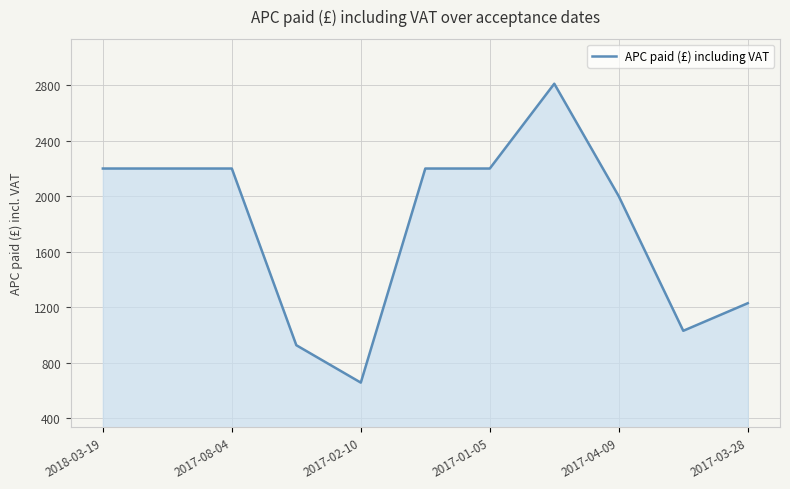

What is the difference between the maximum and second lowest values?

1887